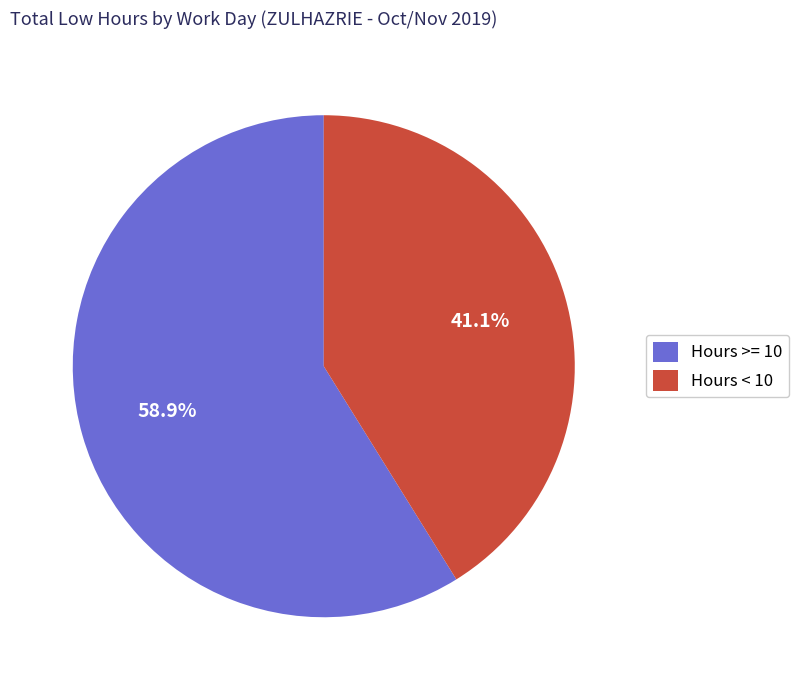

Approximately how many times larger is the value at Hours >= 10 compared to Hours < 10?

1.4